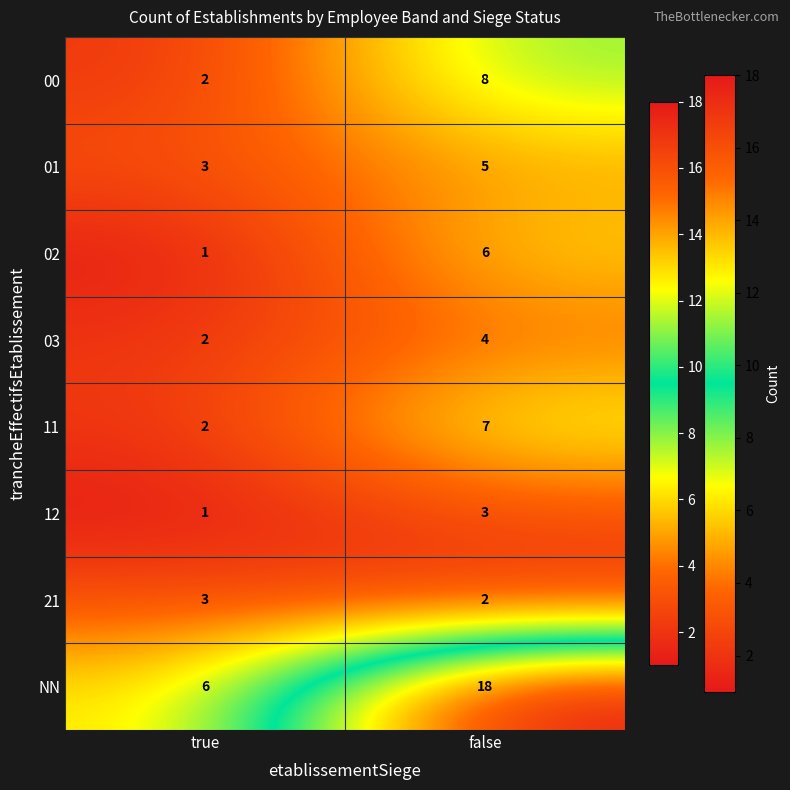

The NN series shows 18 at false. True or false?

True